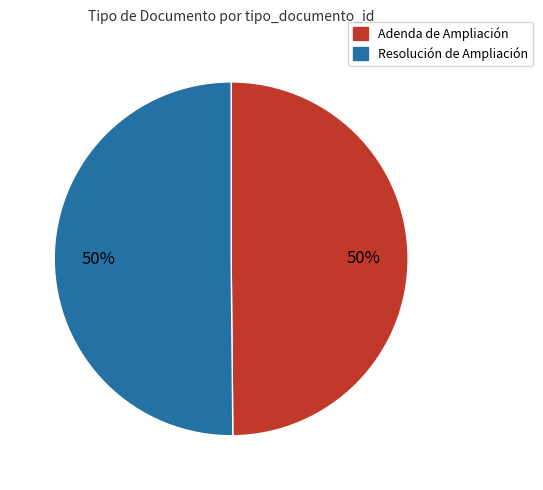

To the nearest percent, what is the average slice percentage?

50%